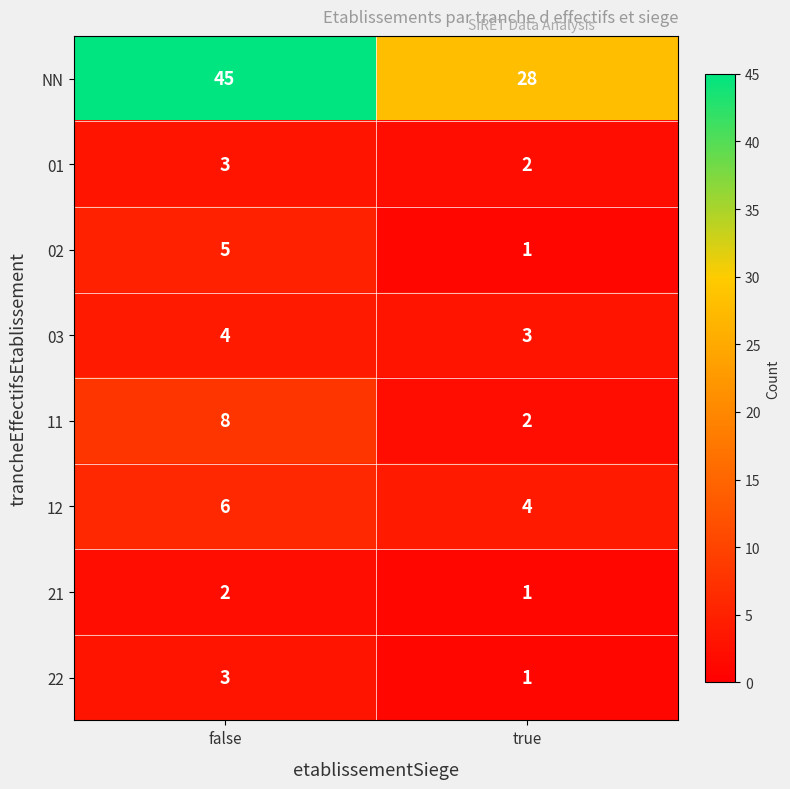

Which series has the largest total across all categories?

NN